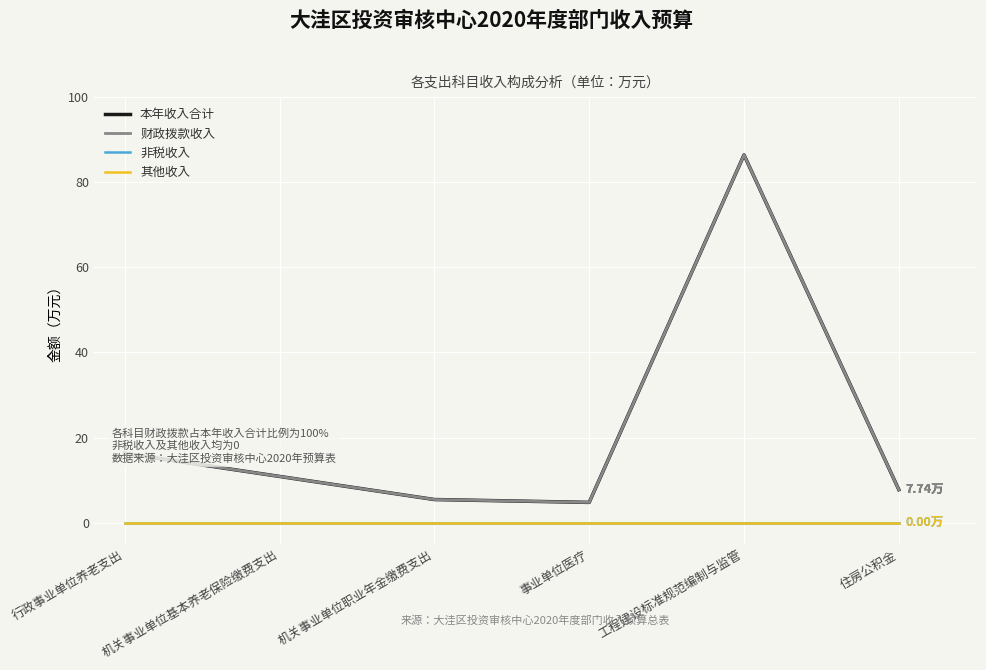

Is this an area chart (filled region under the line)?

No